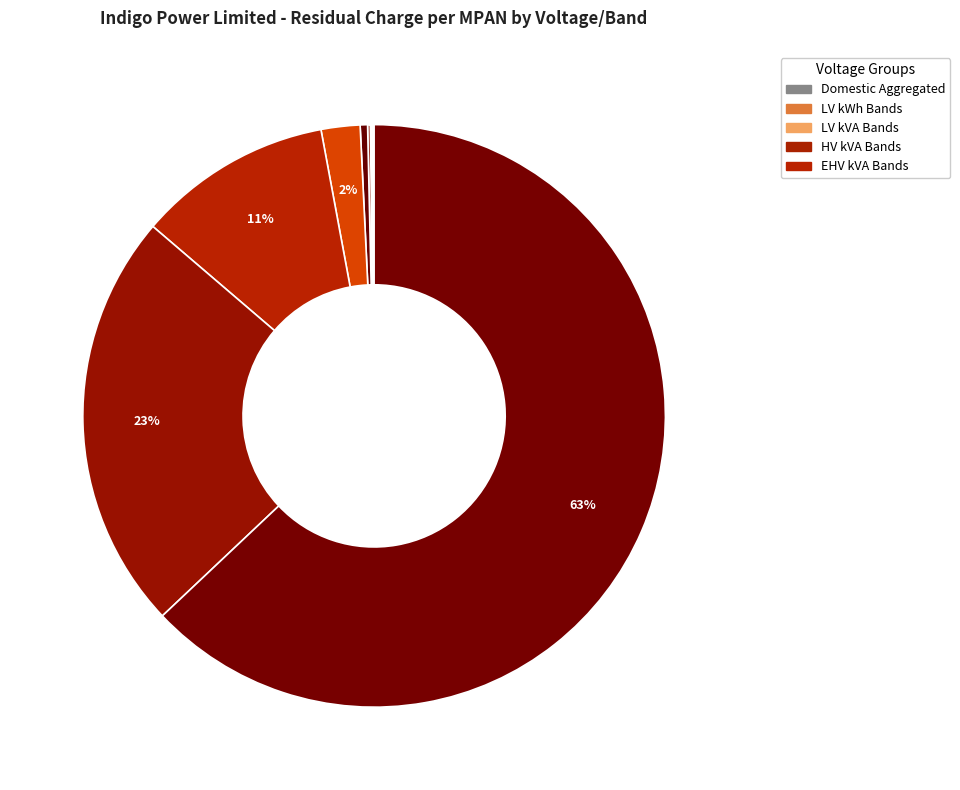

Count the number of slices in the pie.

17